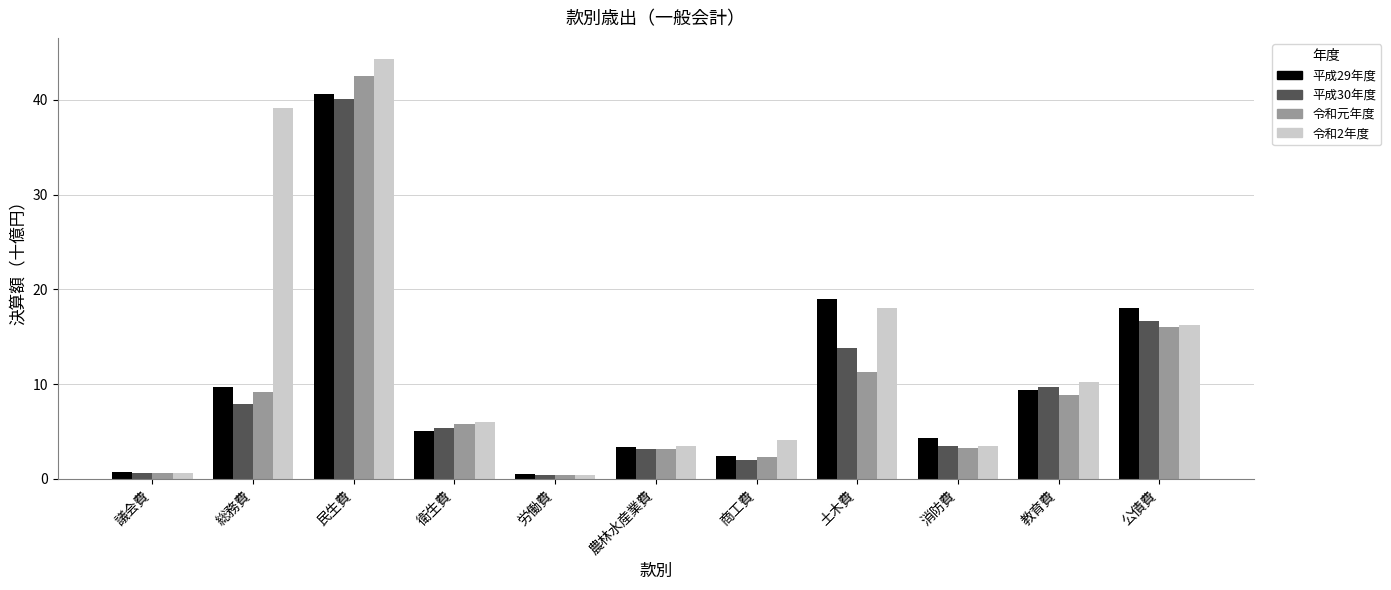

The value of 平成30年度 at 教育費 is 9.7. True or false?

True